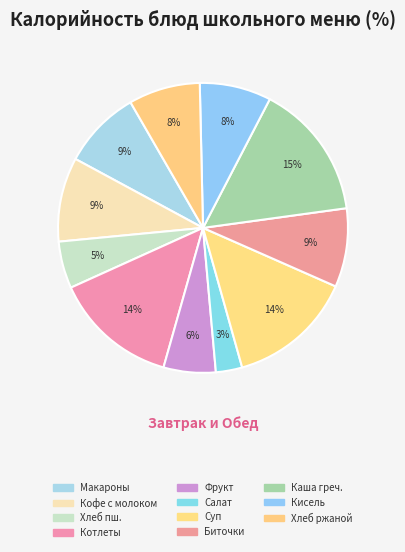

How many slices are in this pie chart?

11